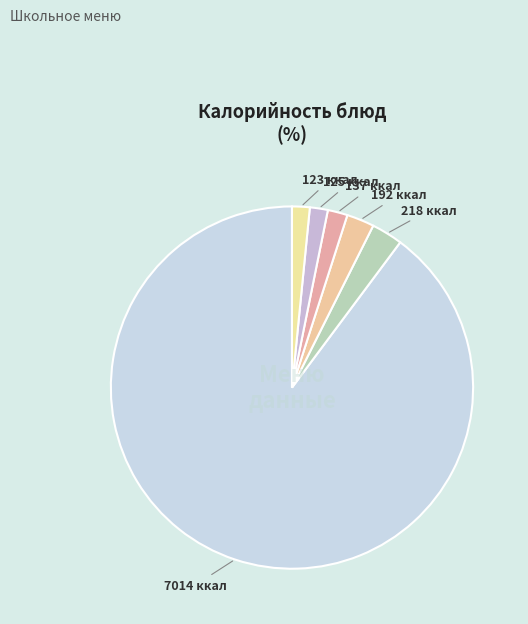

Count the number of slices in the pie.

6